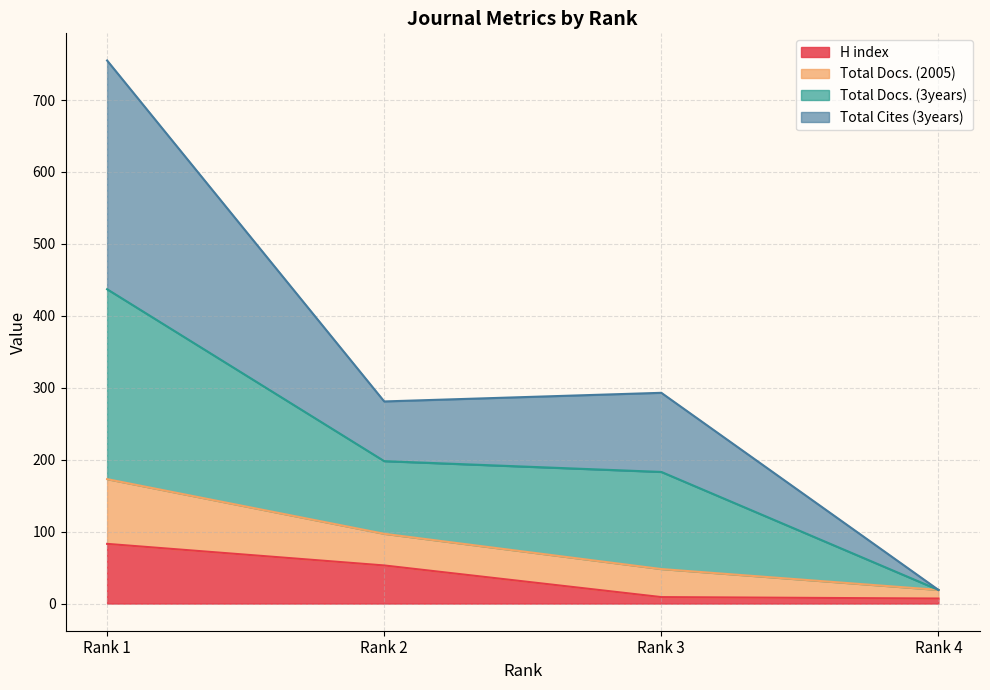

What is the maximum value for H index?

83